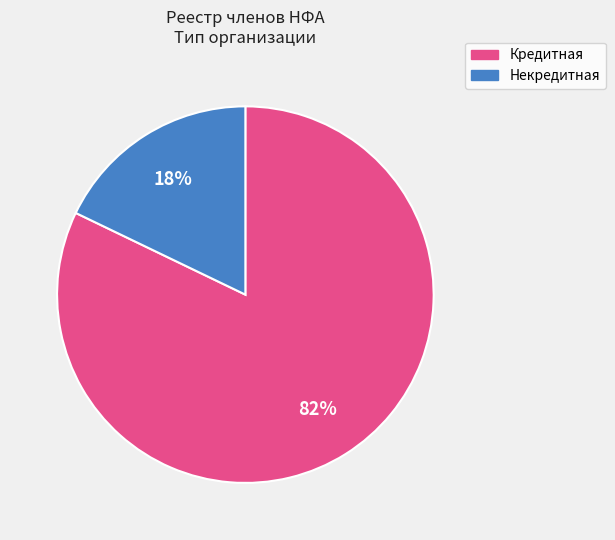

Does Некредитная account for over 50% of the chart?

No